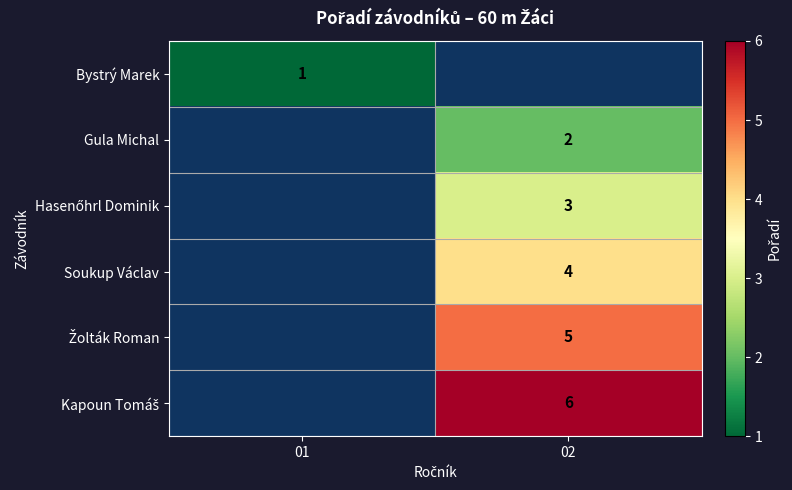

The value of Soukup Václav at 02 is 4. True or false?

True